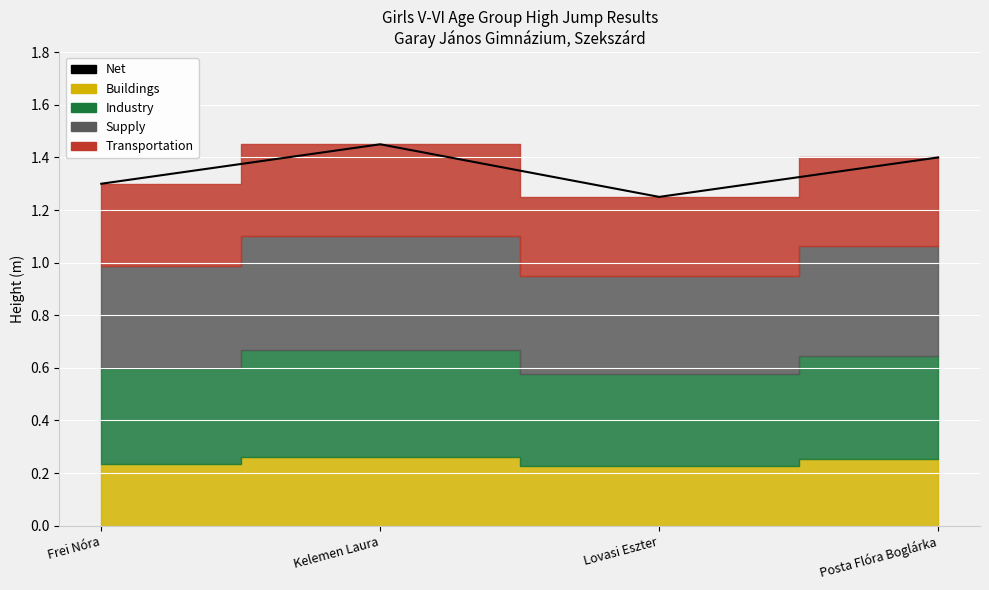

What is the smallest value displayed?

1.2